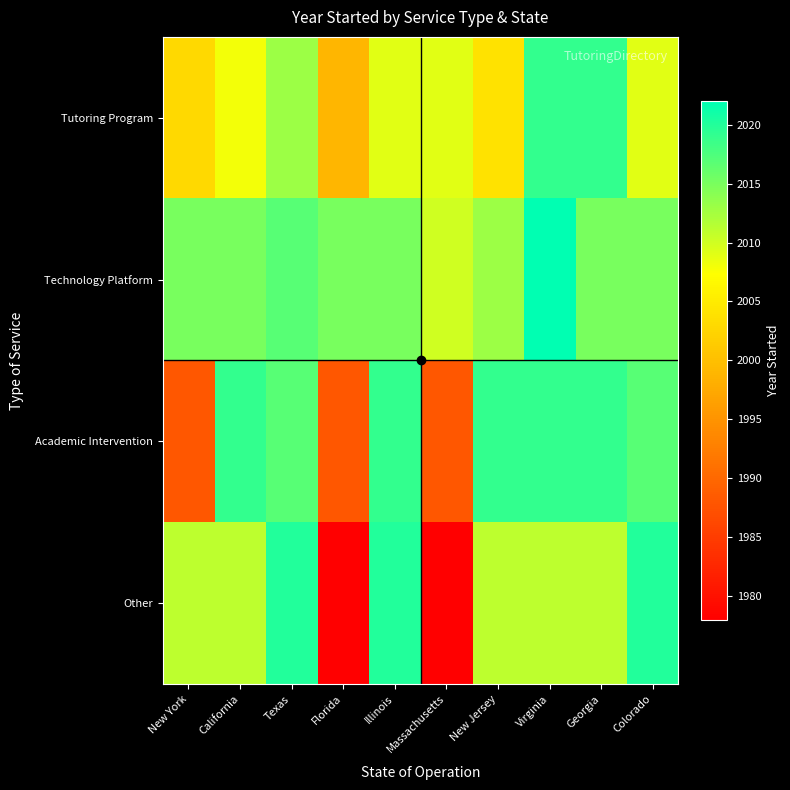

At which category is the sum across all series the highest?

Virginia